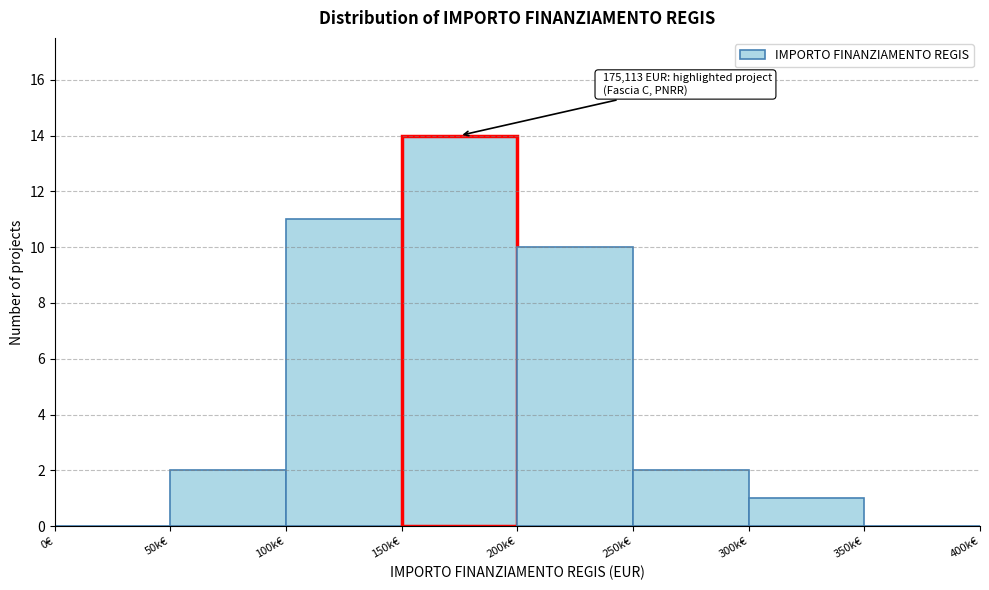

Reading left to right, what are all the values shown in this chart?

0€=0	50k€=2	100k€=11	150k€=14	200k€=10	250k€=2	300k€=1	350k€=0